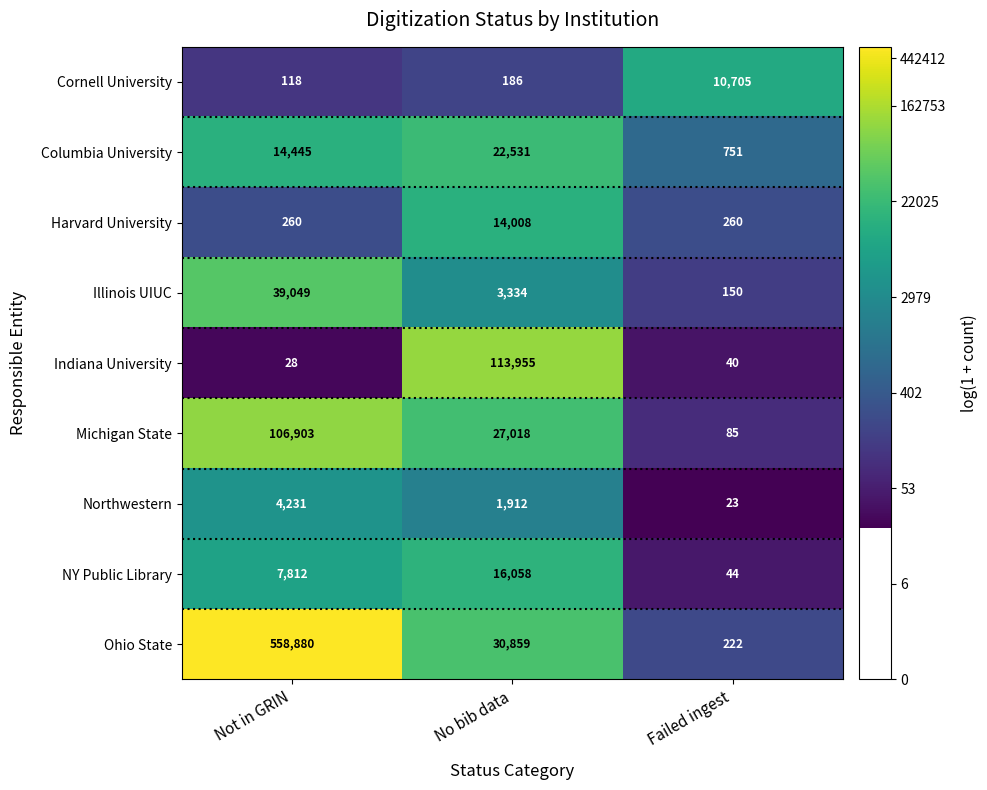

Reading left to right, what are all the values shown in this chart?

Cornell University: Not in GRIN=118	No bib data=186	Failed ingest=10705
Columbia University: Not in GRIN=14445	No bib data=22531	Failed ingest=751
Harvard University: Not in GRIN=260	No bib data=14008	Failed ingest=260
Illinois UIUC: Not in GRIN=39049	No bib data=3334	Failed ingest=150
Indiana University: Not in GRIN=28	No bib data=113955	Failed ingest=40
Michigan State: Not in GRIN=106903	No bib data=27018	Failed ingest=85
Northwestern: Not in GRIN=4231	No bib data=1912	Failed ingest=23
NY Public Library: Not in GRIN=7812	No bib data=16058	Failed ingest=44
Ohio State: Not in GRIN=558880	No bib data=30859	Failed ingest=222